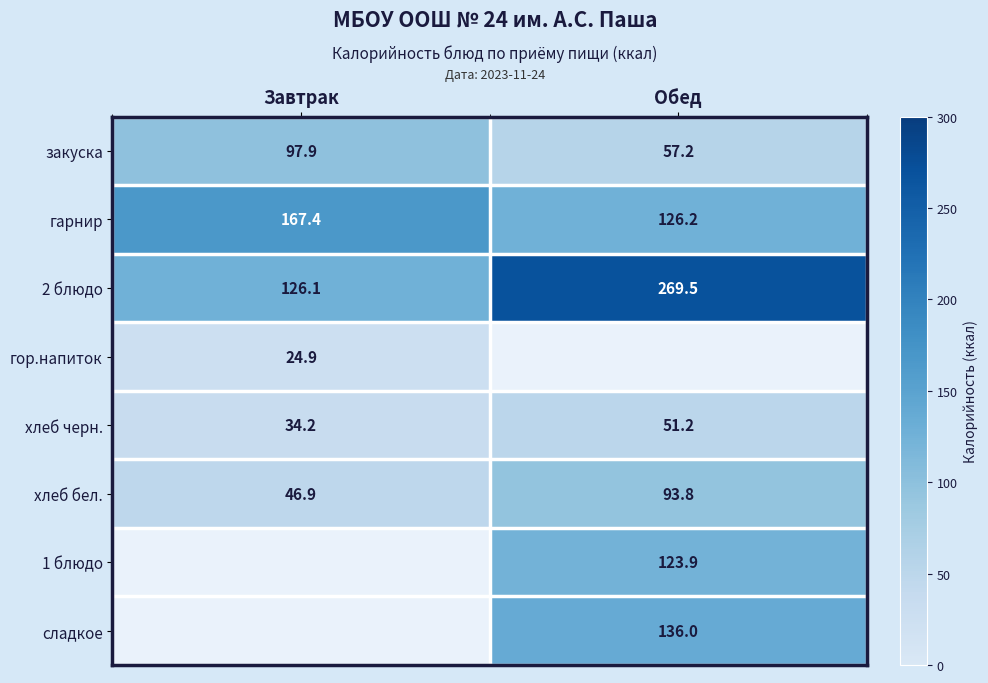

Is it true that закуска equals 97.9 at Завтрак?

True